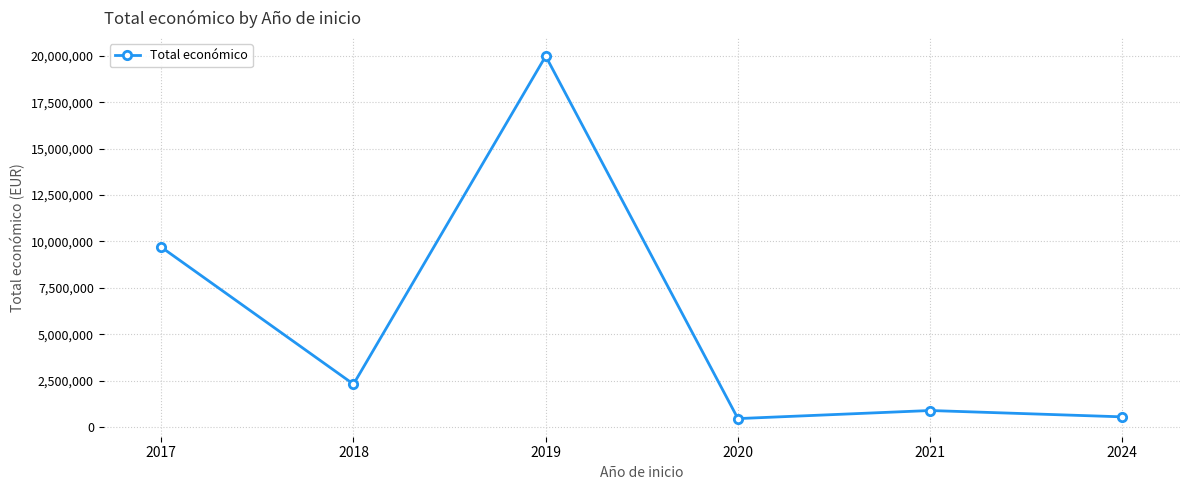

How many lines are shown in the chart?

1